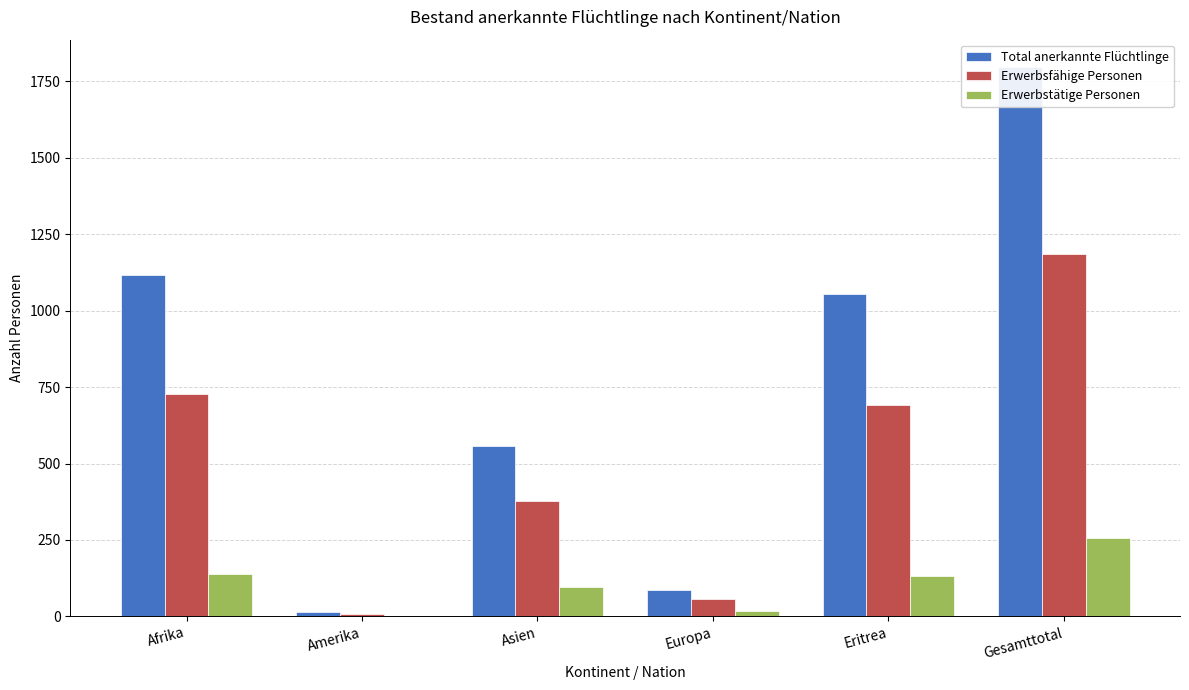

Are the bars grouped side by side (vs. stacked)?

Yes